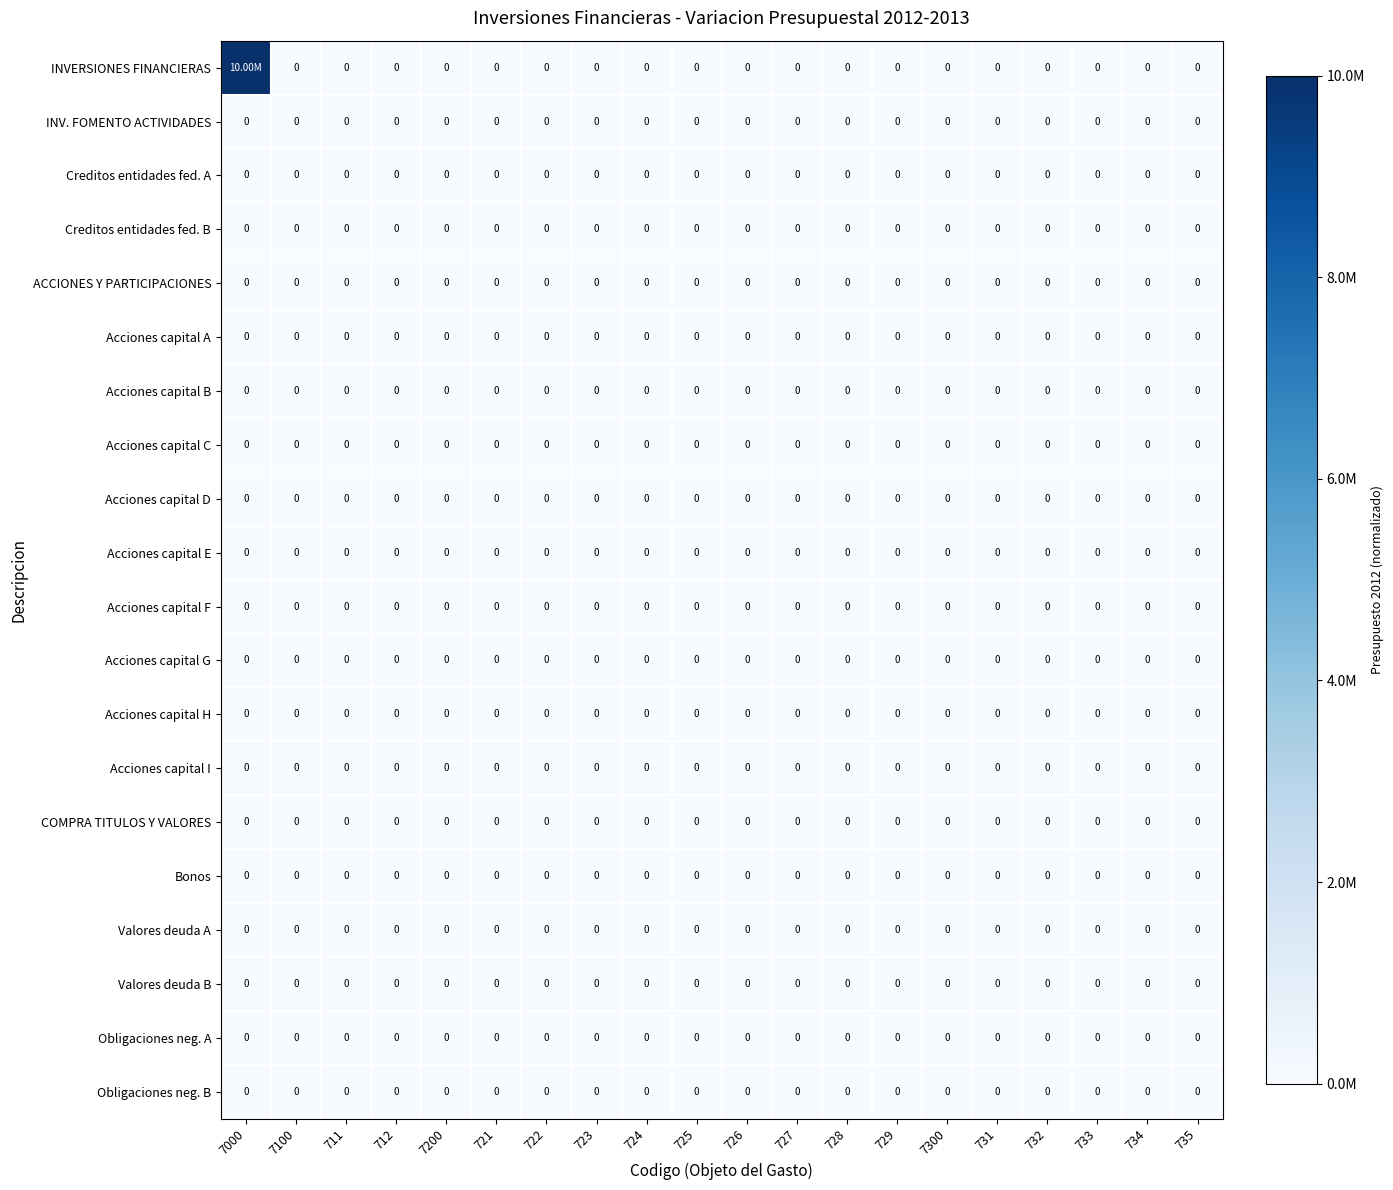

Count the number of data series in this chart.

20